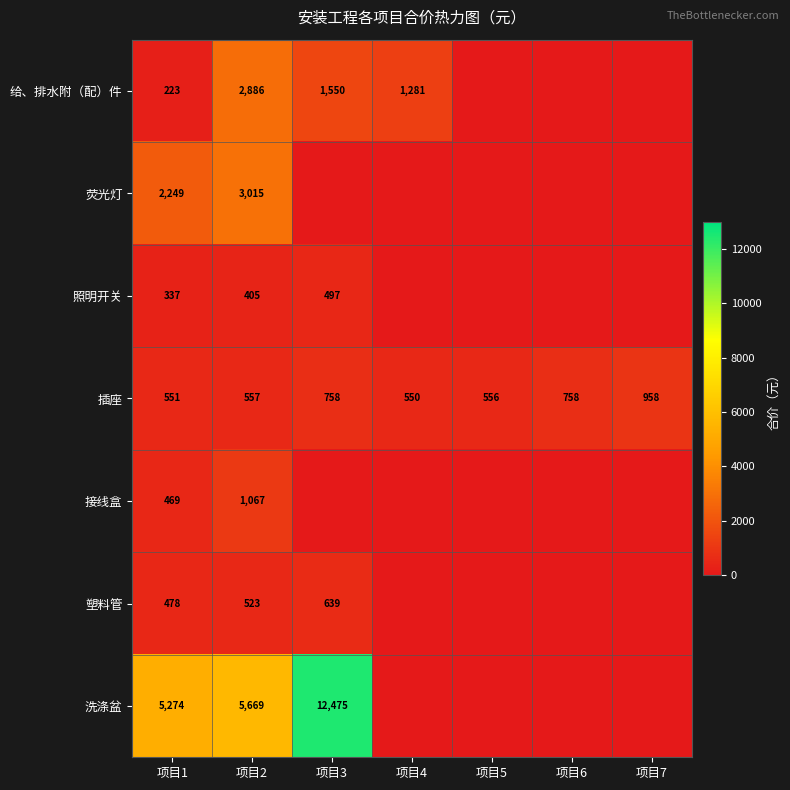

Rank the series at 项目2 from lowest to highest value.

照明开关, 塑料管, 插座, 接线盒, 给、排水附（配）件, 荧光灯, 洗涤盆